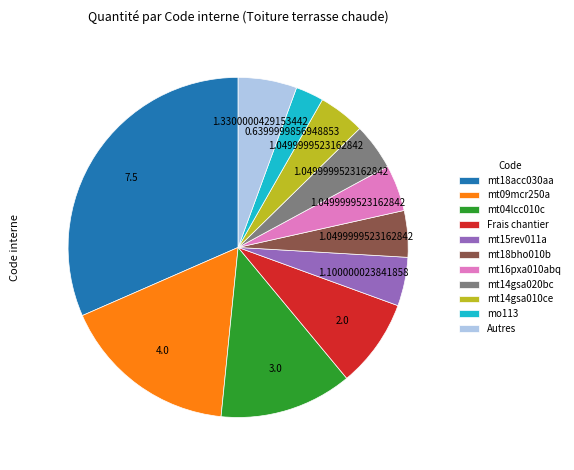

Between mt04lcc010c and mt18acc030aa, which is larger?

mt18acc030aa